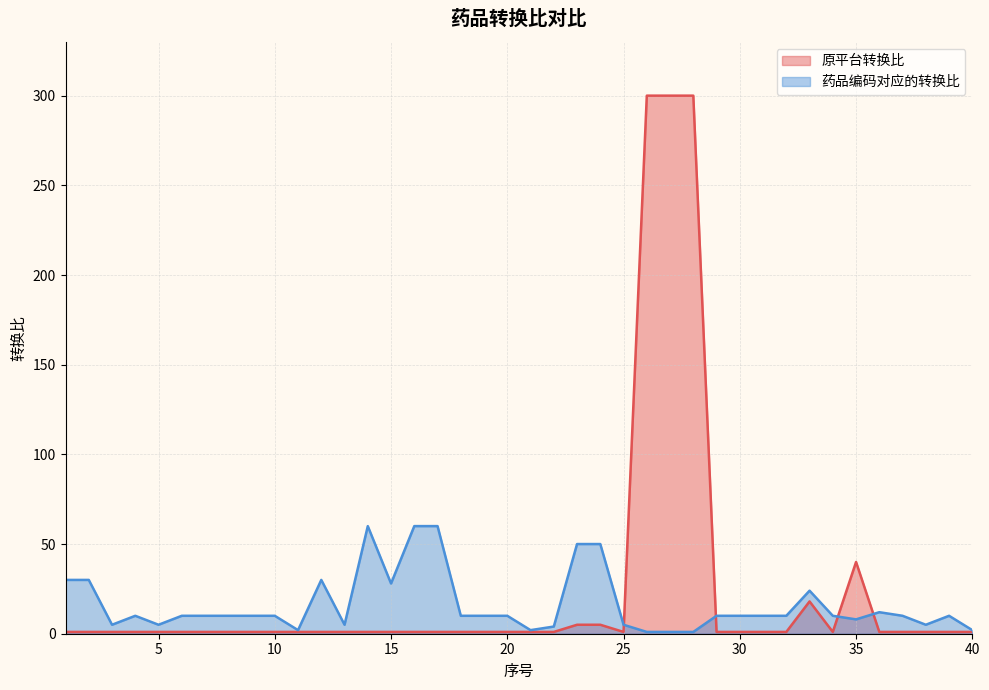

What is the value of the 药品编码对应的转换比 point at the 26th from the left?

1